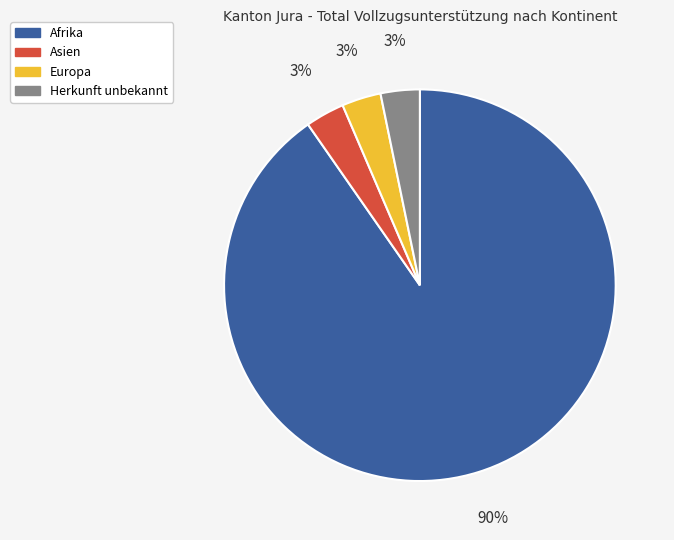

To the nearest percent, what percentage of the pie is Asien?

3%